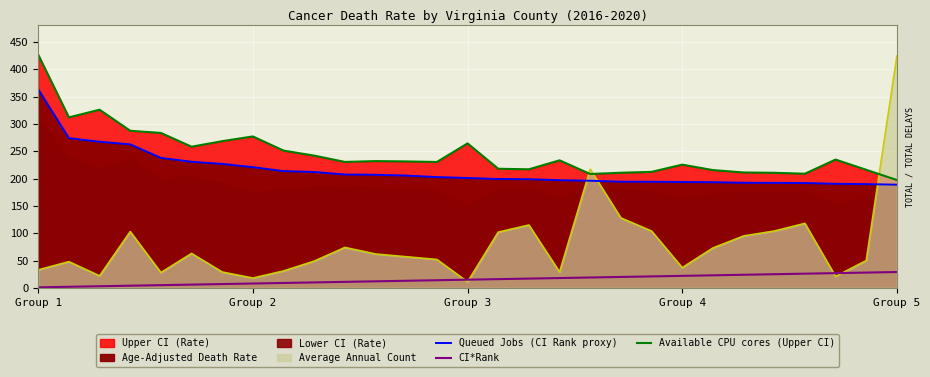

Which series has the largest total across all categories?

Available CPU cores (Upper CI)